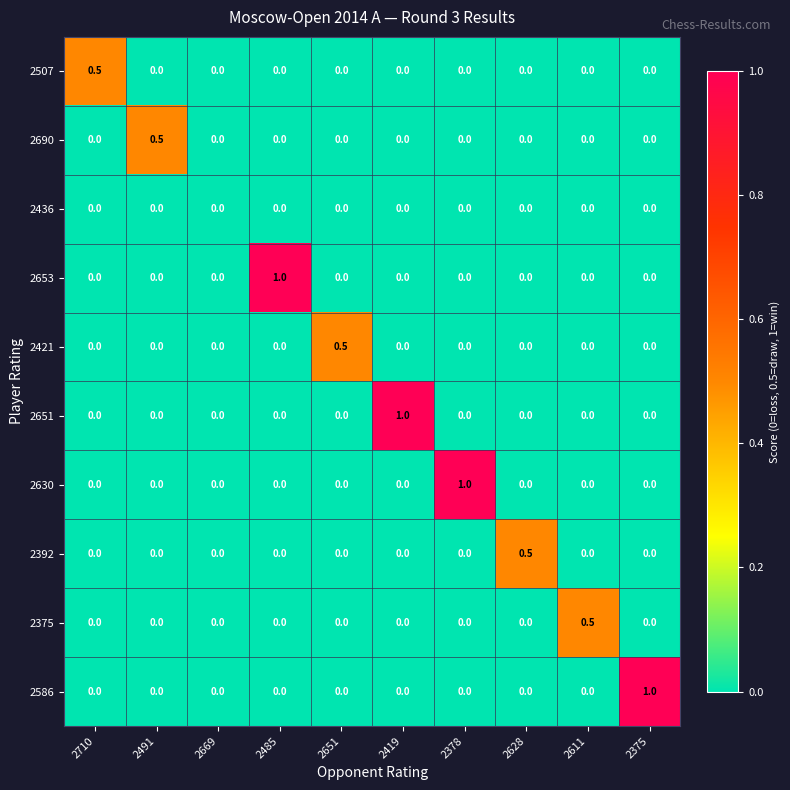

What is the total value across all series at 2628?

0.5